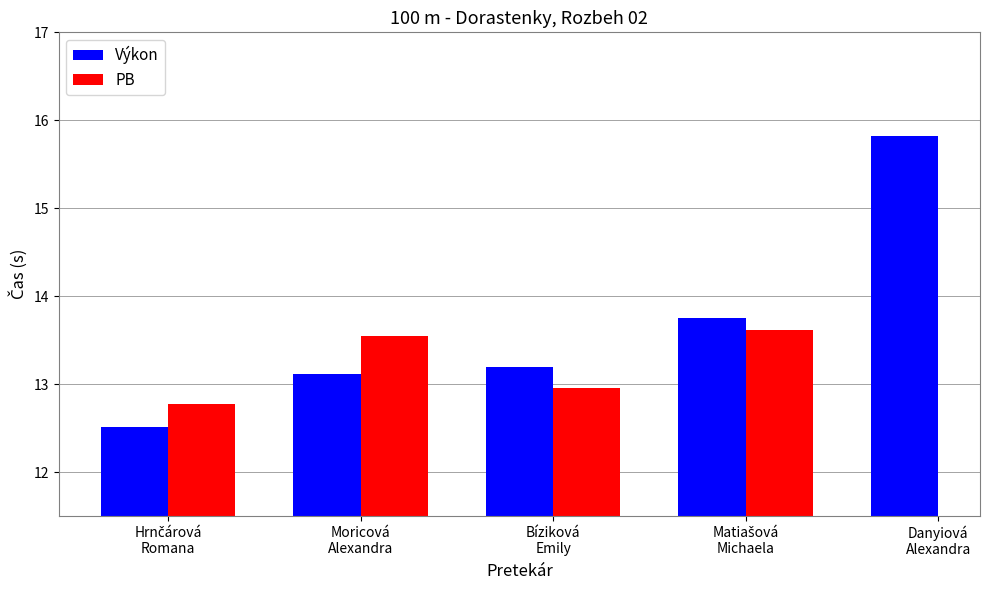

What is the total value across all series at Hrnčárová
Romana?

25.3